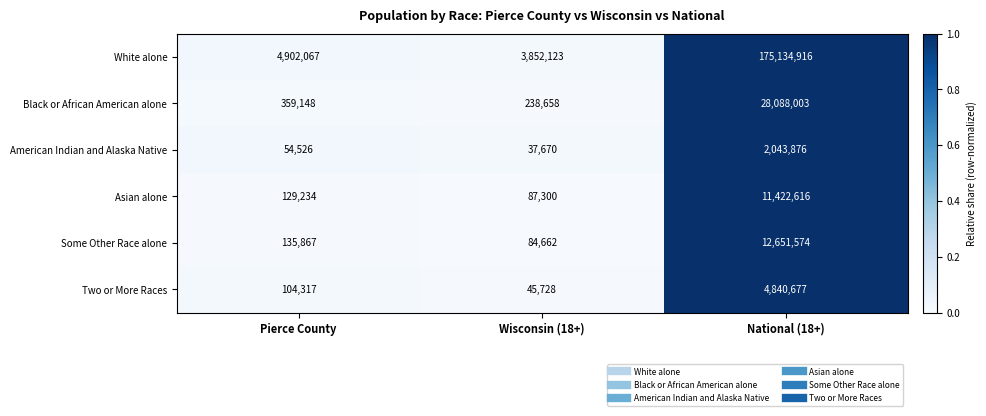

Is it true that Some Other Race alone equals 22427973 at National (18+)?

False